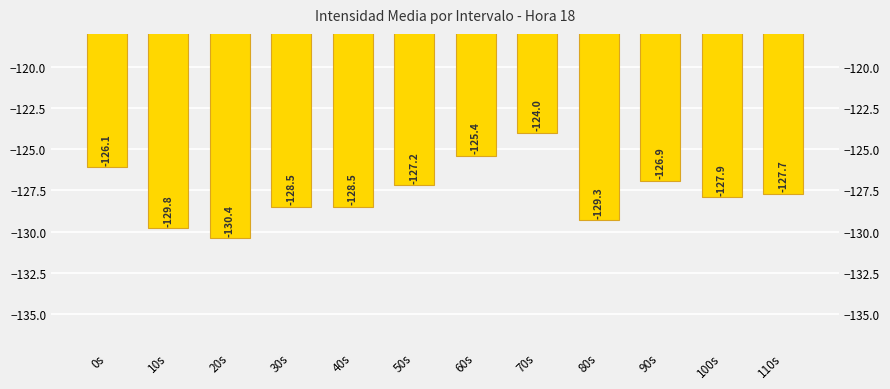

Reading left to right, list all the values displayed in this chart.

-126.1	-129.8	-130.4	-128.5	-128.5	-127.2	-125.4	-124.0	-129.3	-126.9	-127.9	-127.7